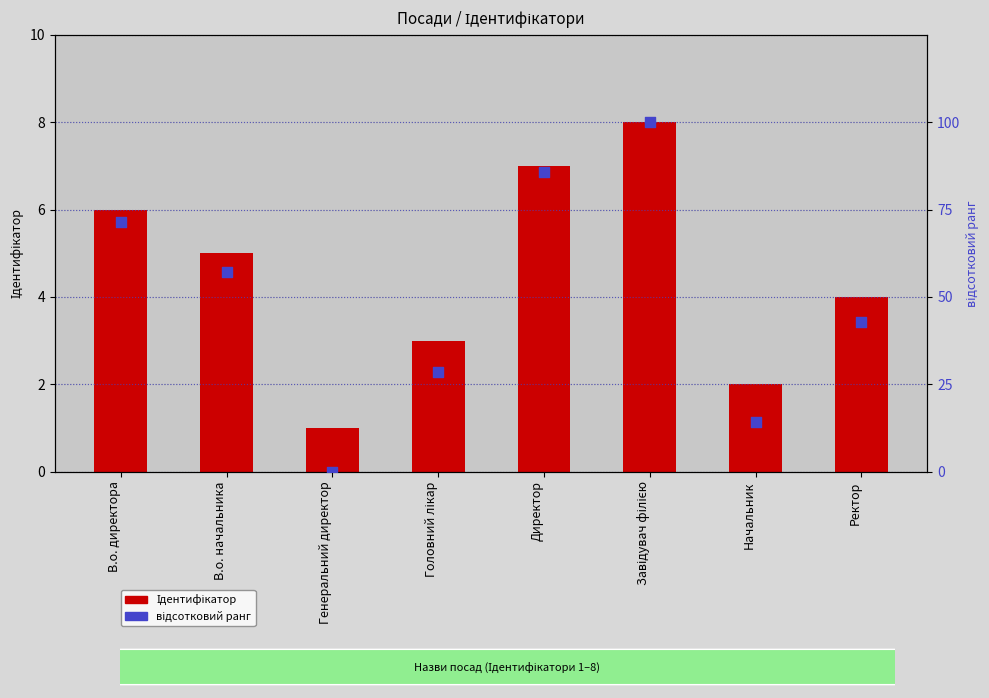

Is the value of Ідентифікатор at В.о. начальника greater than the value of відсотковий ранг at Ректор?

No